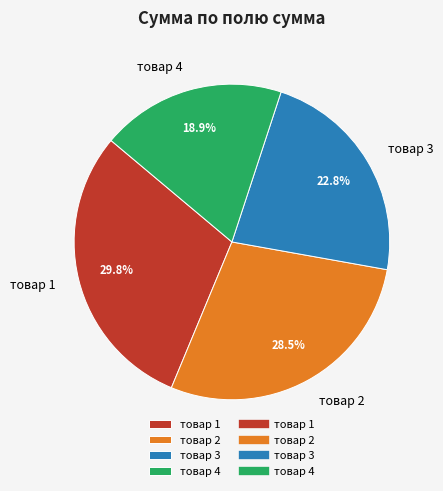

Do товар 3 and товар 4 together represent more than half of the pie?

No